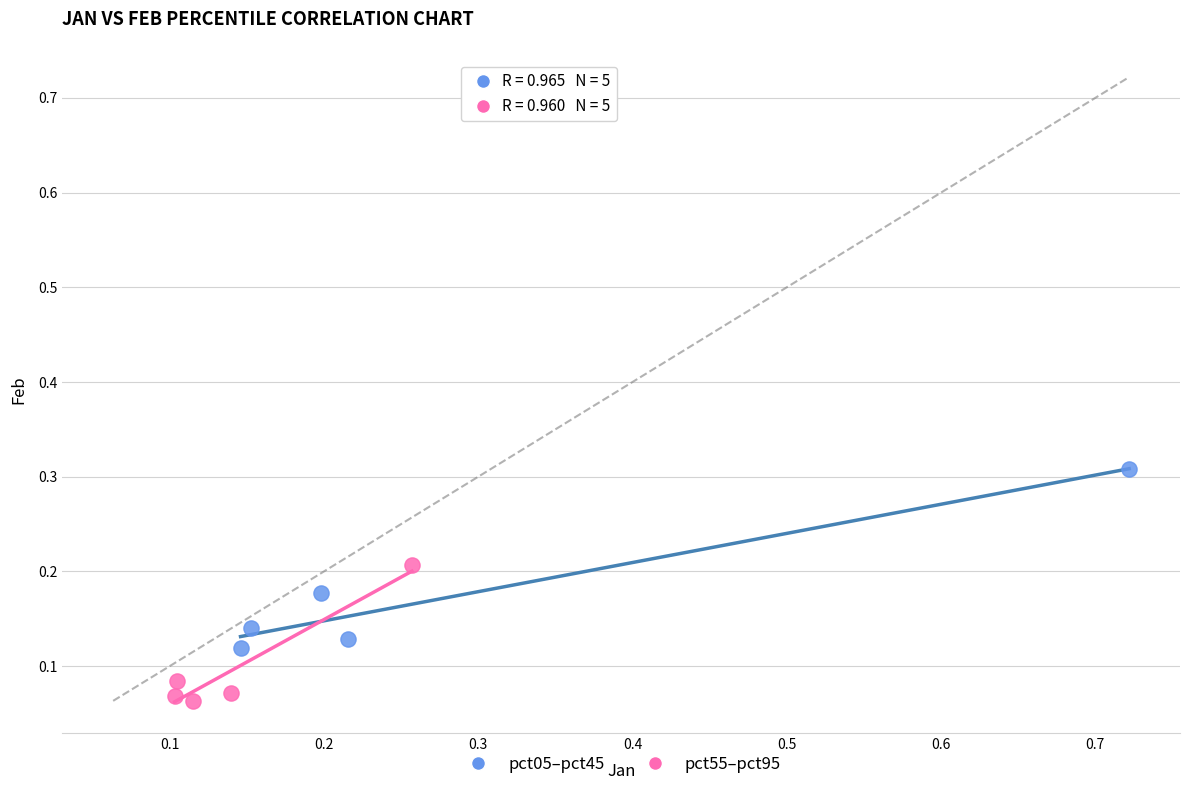

Which series reaches the minimum Y coordinate?

pct55–pct95